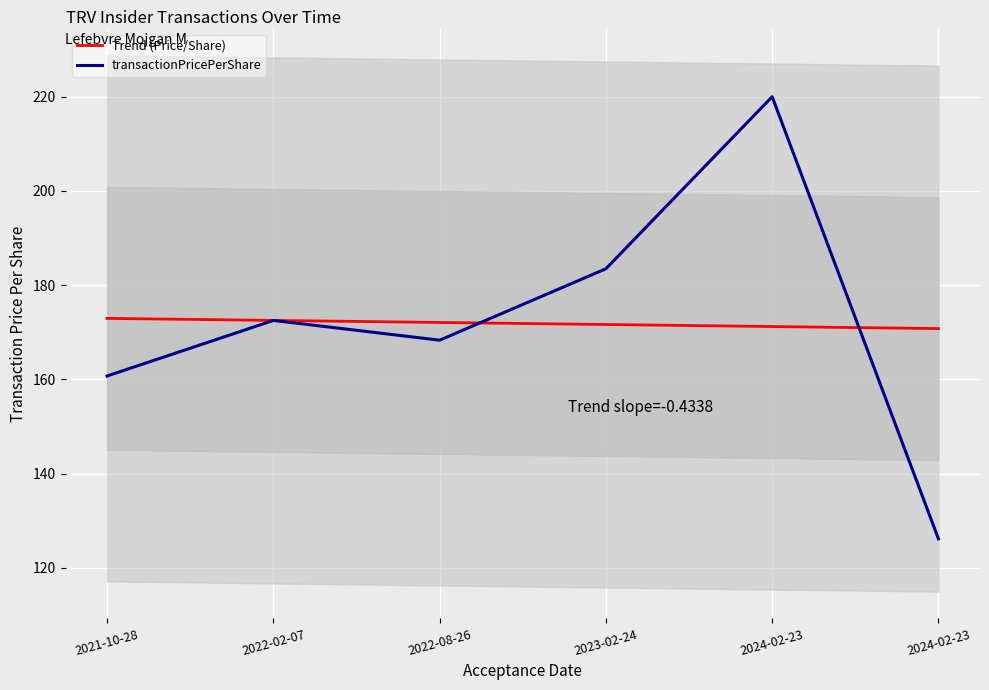

List the labels in order of transactionPricePerShare value, smallest first.

2024-02-23, 2021-10-28, 2022-08-26, 2022-02-07, 2023-02-24, 2024-02-23